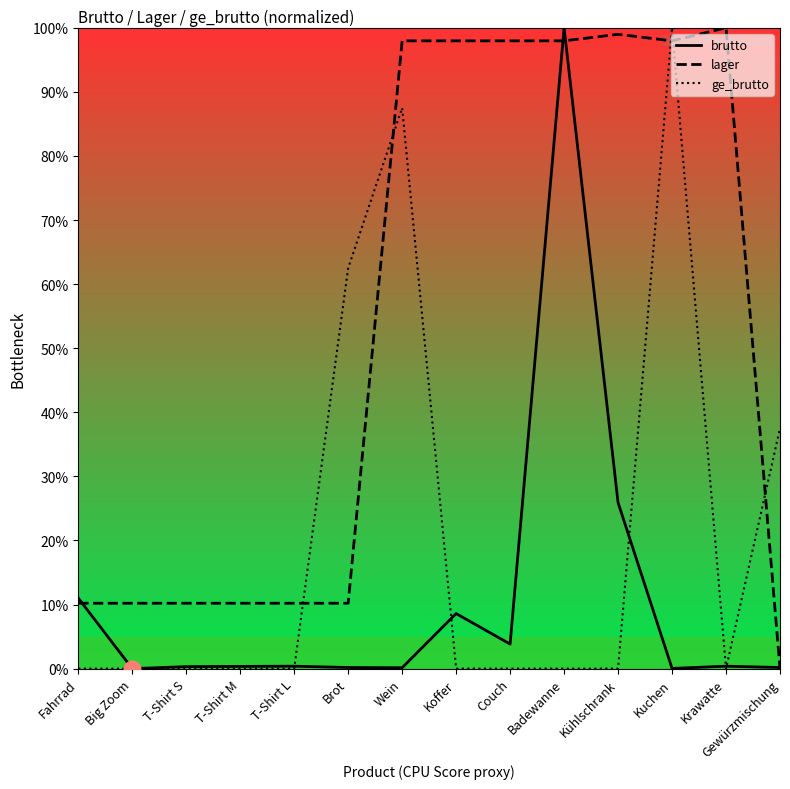

List the series in order of their overall mean, highest first.

lager, ge_brutto, brutto